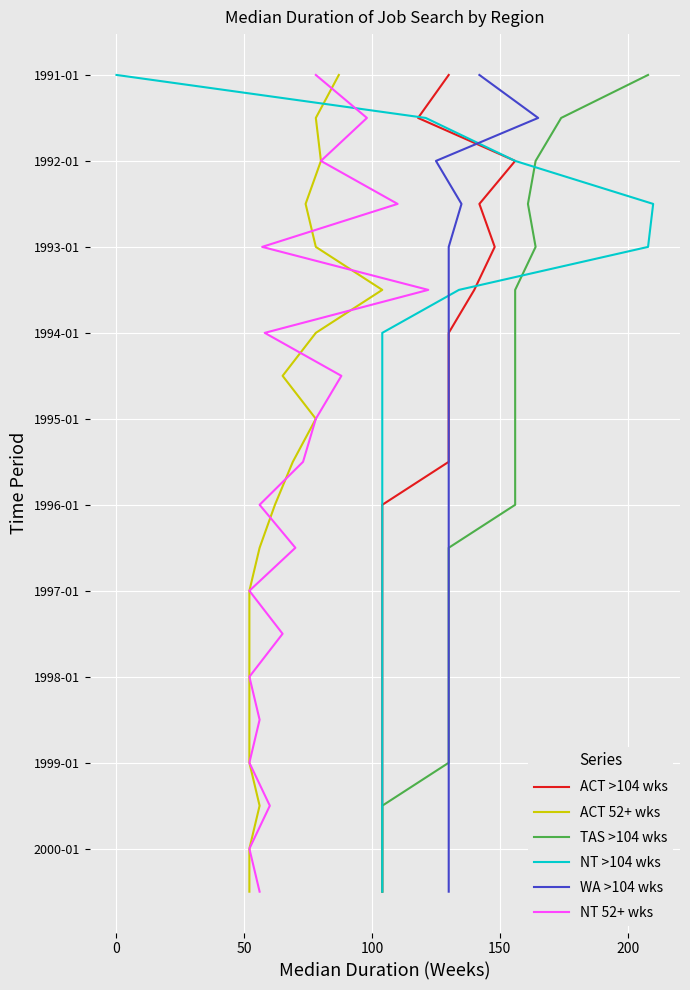

Between 0 and 100, which is larger?

100